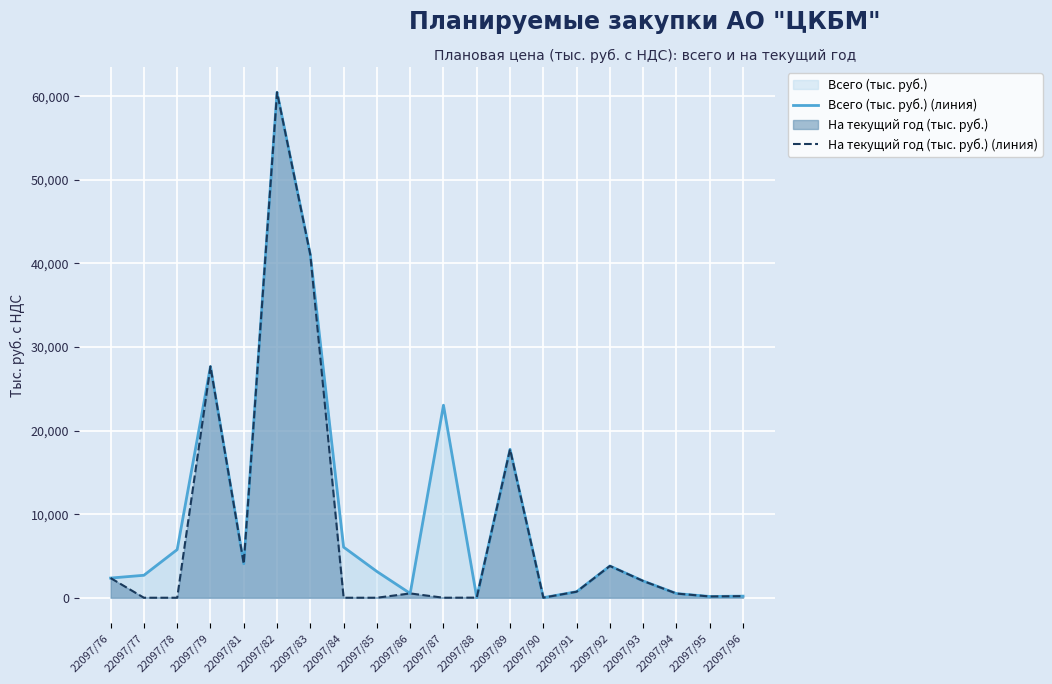

At how many categories does at least one series exceed 56809?

1